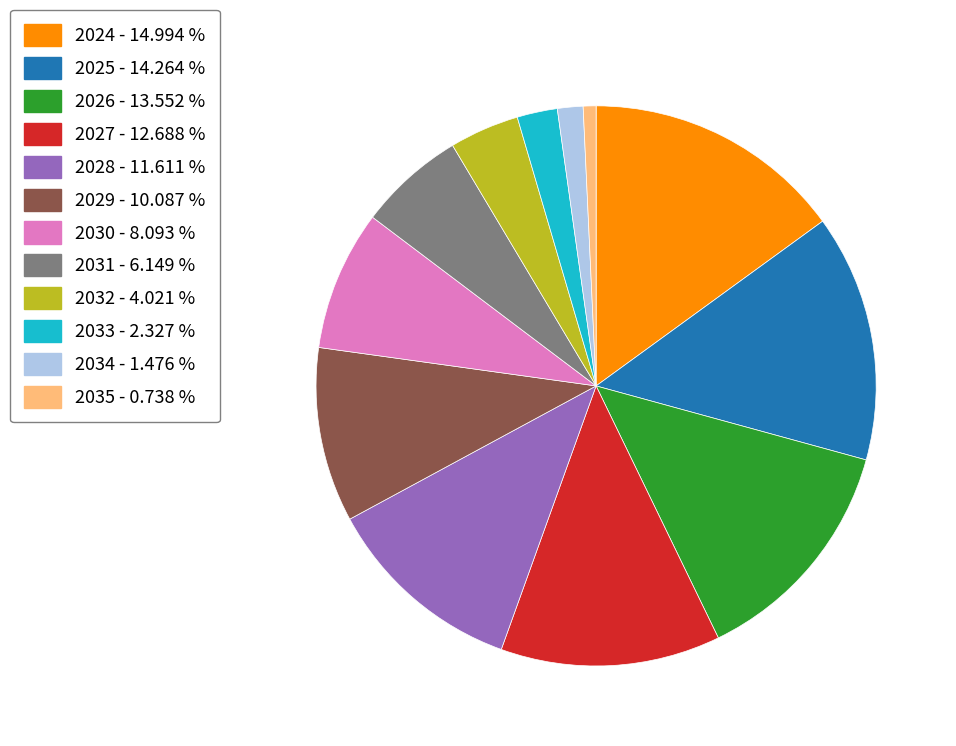

Is there any slice that represents more than half of the pie?

No